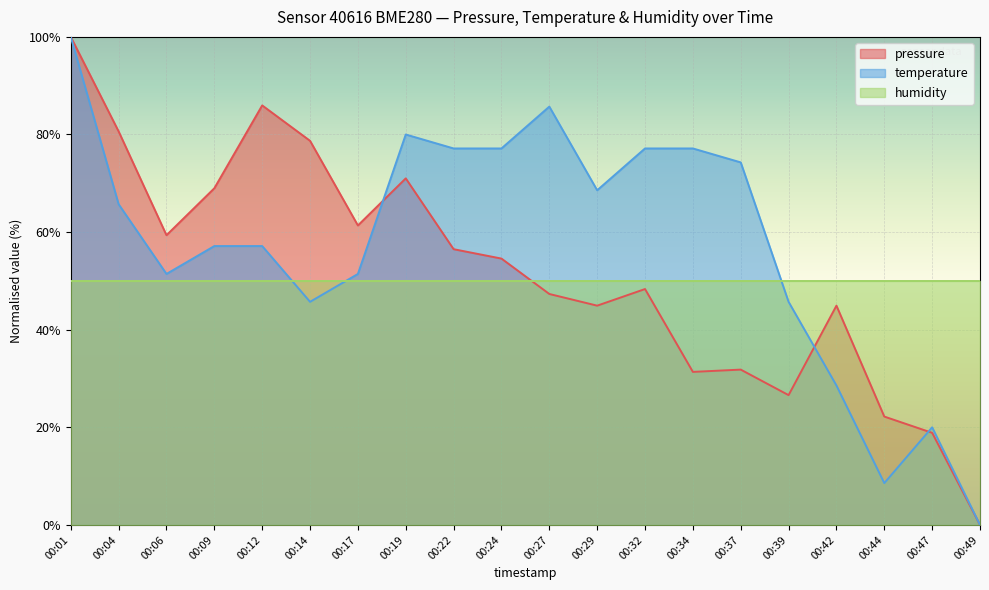

The value of temperature at 00:44 is 15.4. True or false?

False